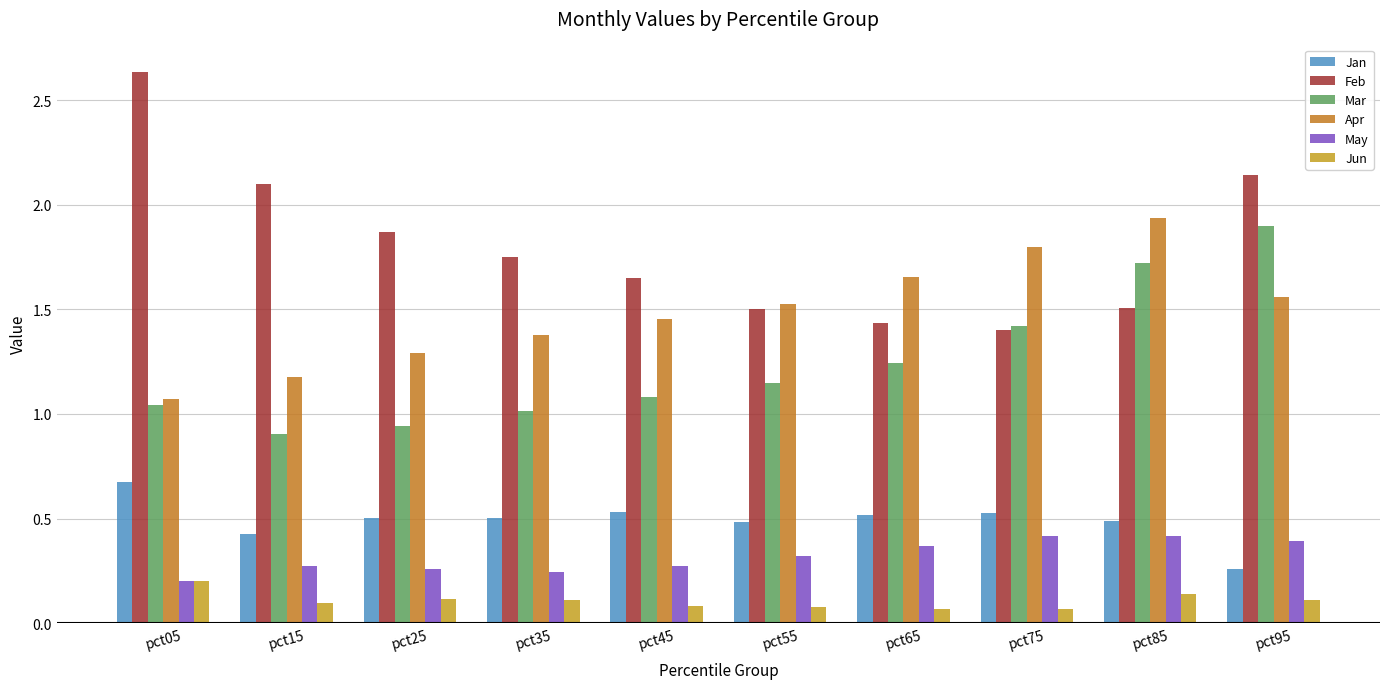

How many bars are there in each group?

6